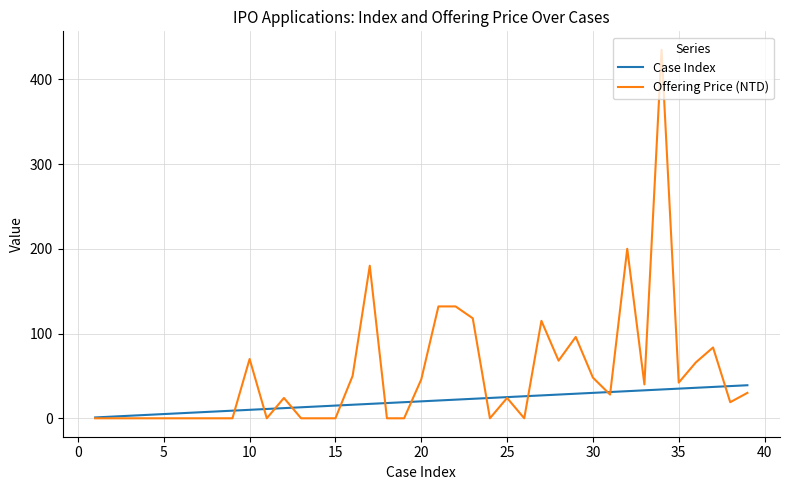

Rank the series by their average value, from highest to lowest.

Offering Price (NTD), Case Index